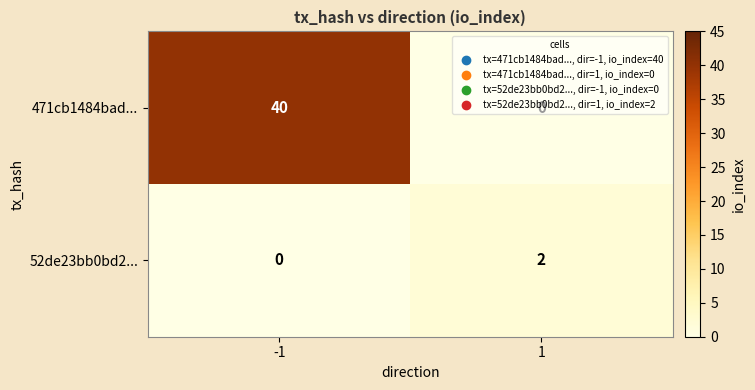

Which series has the widest spread of values?

471cb1484bad...